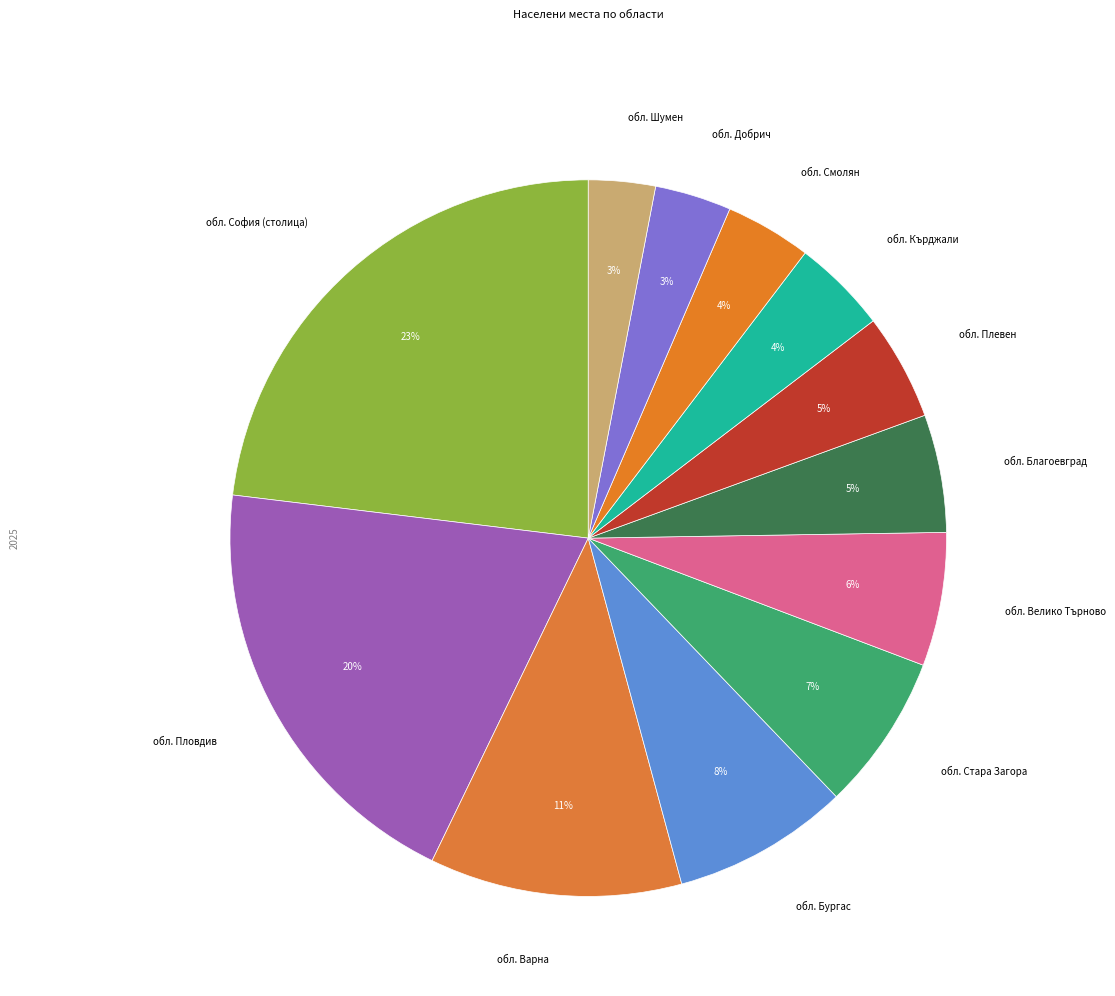

Do обл. Добрич and обл. Велико Търново together represent more than half of the pie?

No